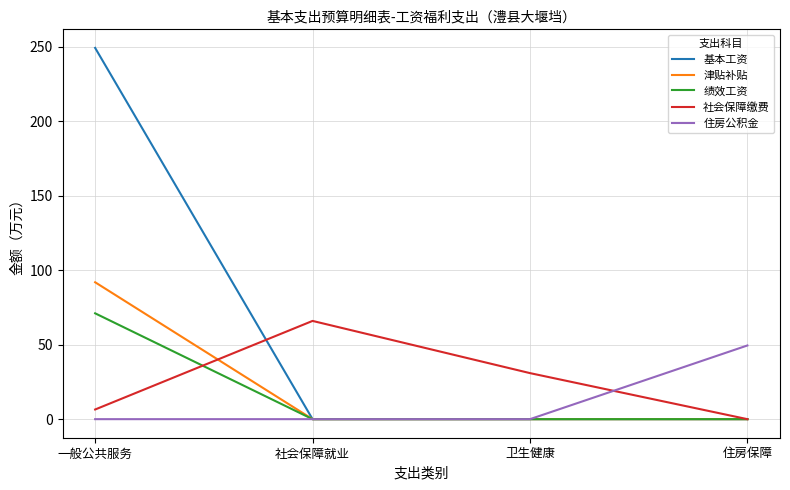

How many categories are shown in the chart?

4